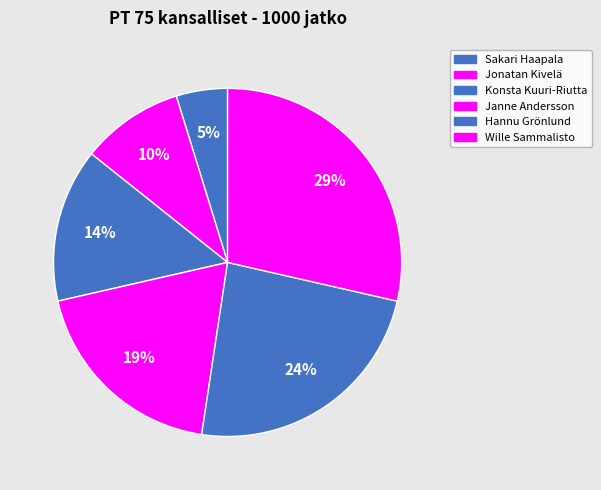

Is Konsta Kuuri-Riutta the majority of the pie?

No